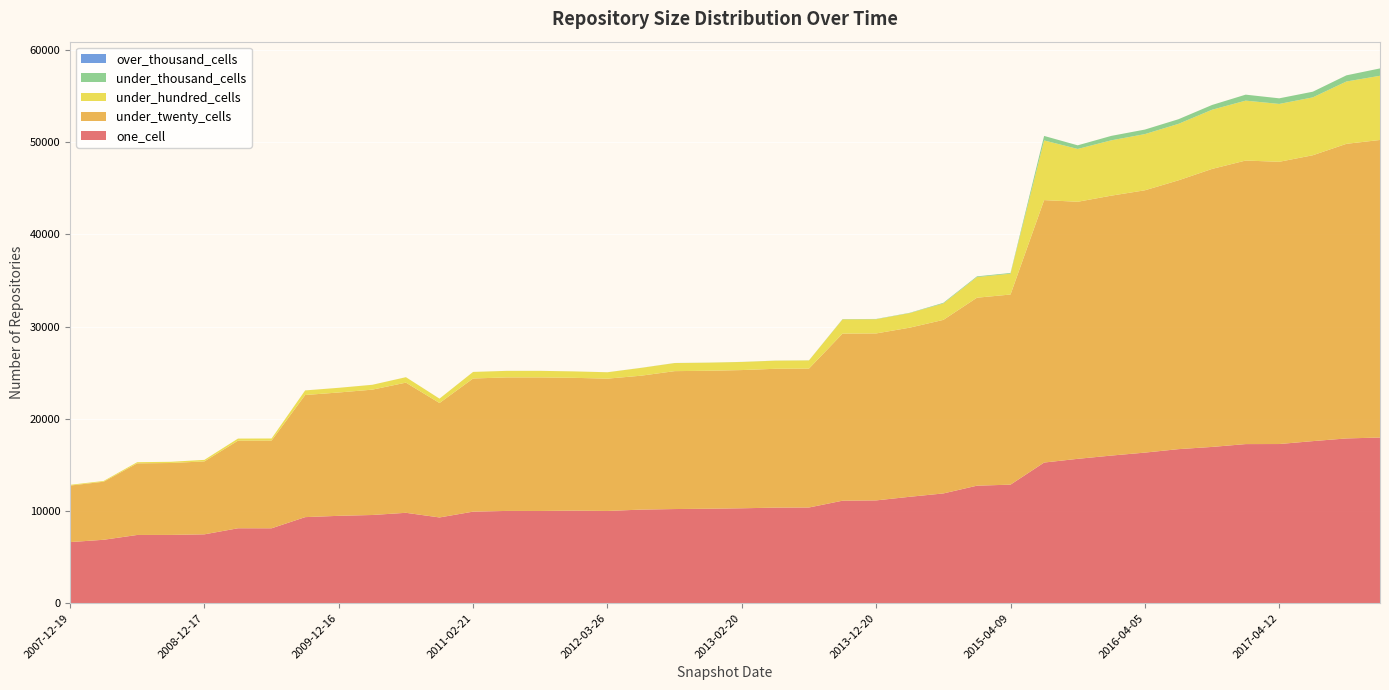

Reading left to right, transcribe all the data shown in this chart.

one_cell: 6624	6876	7398	7403	7466	8124	8121	9332	9474	9564	9802	9298	9928	10005	10000	10038	10001	10148	10209	10243	10292	10363	10378	11116	11147	11539	11902	12742	12856	15252	15655	16009	16330	16707	16947	17254	17261	17577	17868	17966
under_twenty_cells: 6131	6297	7767	7800	7911	9501	9514	13244	13378	13595	14118	12411	14441	14482	14488	14404	14351	14524	14958	14964	14991	15059	15068	18122	18109	18344	18823	20389	20622	28465	27882	28192	28452	29156	30152	30754	30612	31006	31954	32273
under_hundred_cells: 80	82	127	131	166	226	227	498	505	526	589	473	711	708	708	696	693	845	876	878	879	881	884	1546	1541	1579	1781	2237	2258	6473	5729	6000	6094	6125	6419	6499	6275	6278	6759	6964
under_thousand_cells: 0	0	0	0	0	0	0	1	1	1	2	2	2	2	2	2	2	7	7	7	7	7	7	29	29	32	69	76	77	488	393	482	492	502	517	648	609	615	669	799
over_thousand_cells: 0	0	0	0	0	0	0	0	0	0	0	0	0	0	0	0	0	0	0	0	0	0	0	0	0	0	0	0	0	0	0	0	0	0	0	0	0	0	0	0